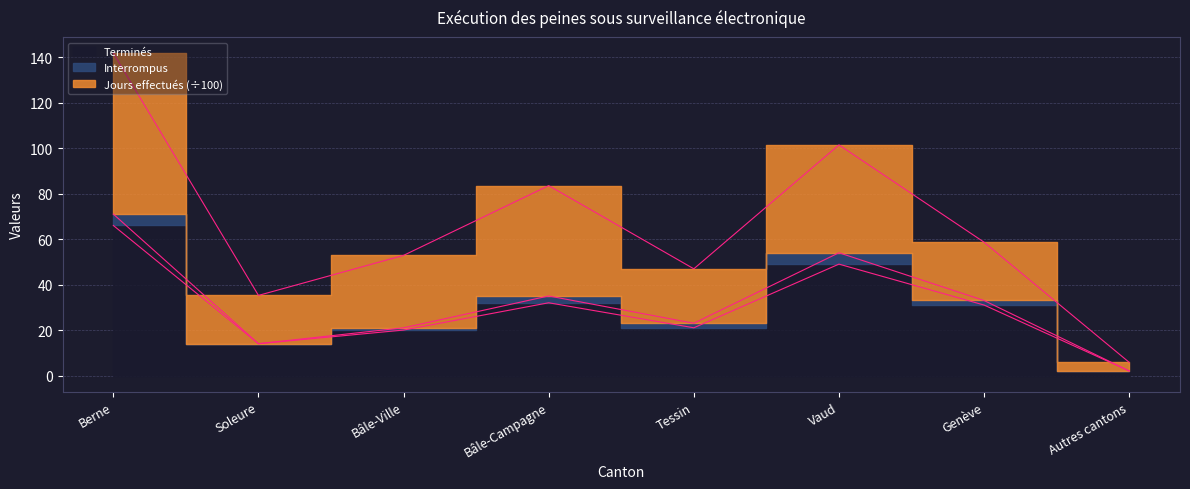

Which category has the highest value in the Jours effectués (÷100) series?

Berne